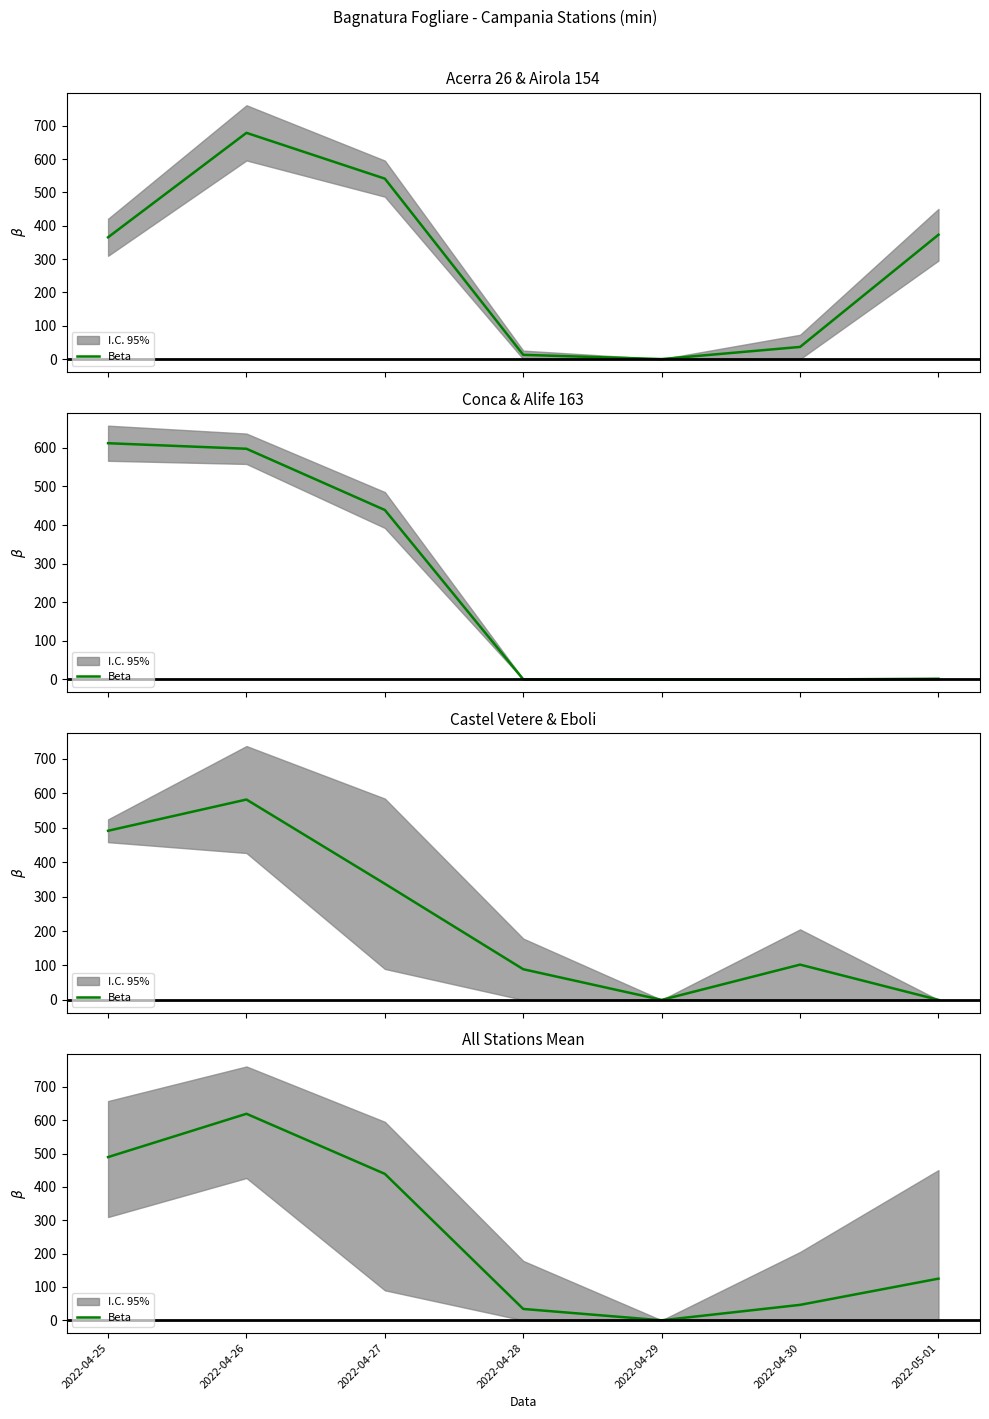

What is the sum of all values?

1753.3